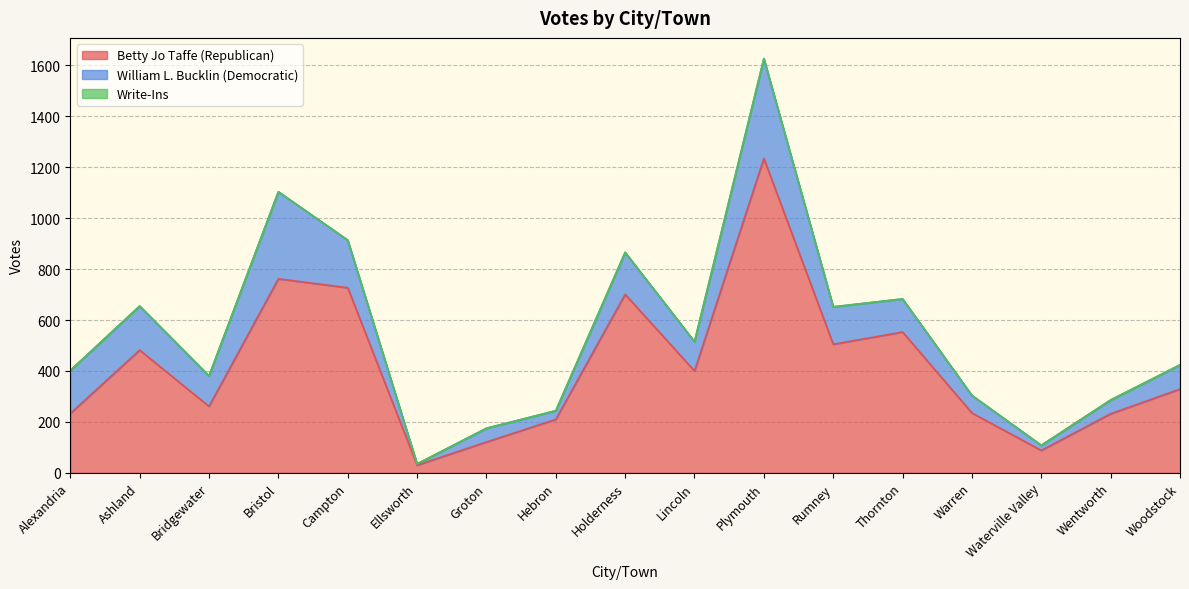

How many values in the Betty Jo Taffe (Republican) series exceed 329?

8